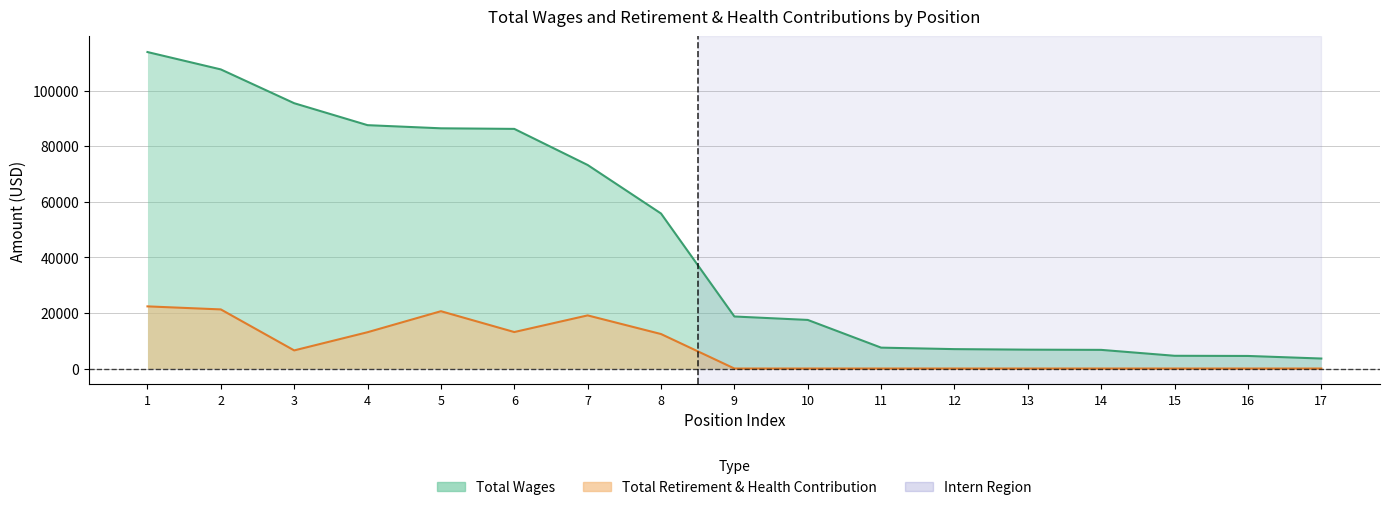

Between 11 and 9, which is larger?

9